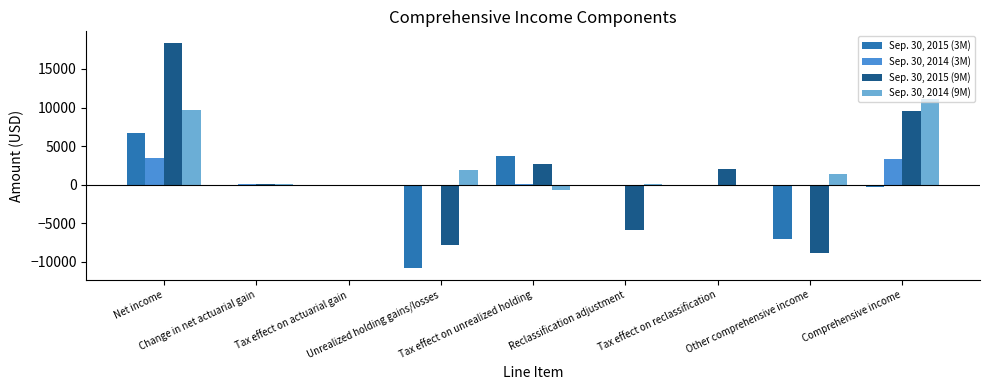

Which series has the largest total across all categories?

Sep. 30, 2014 (9M)